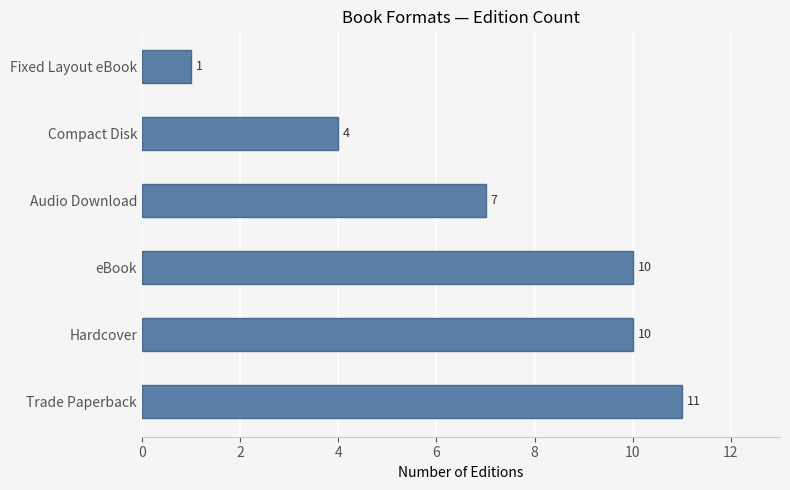

What is the difference between the second highest and second lowest values?

6